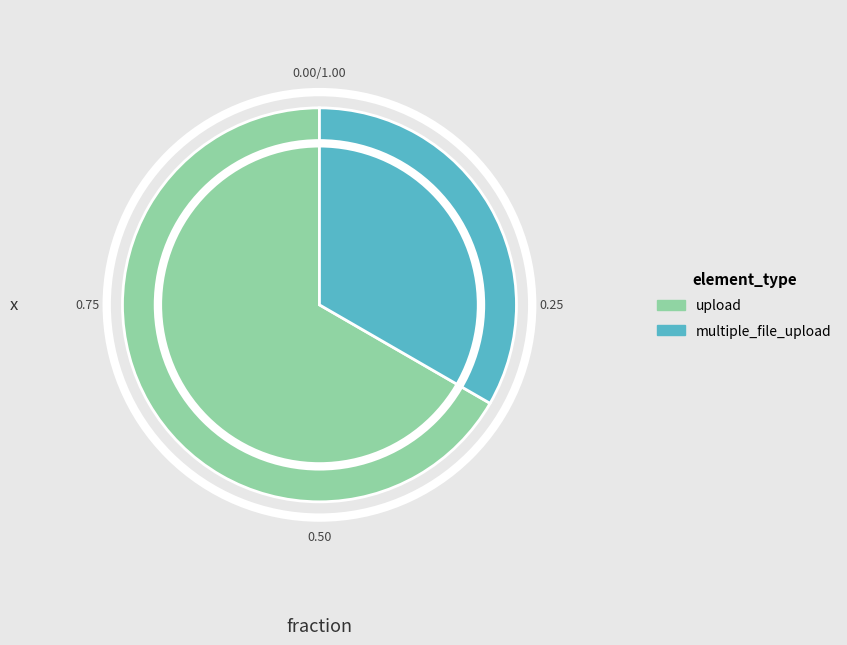

Is the sum of upload and multiple_file_upload greater than half?

Yes